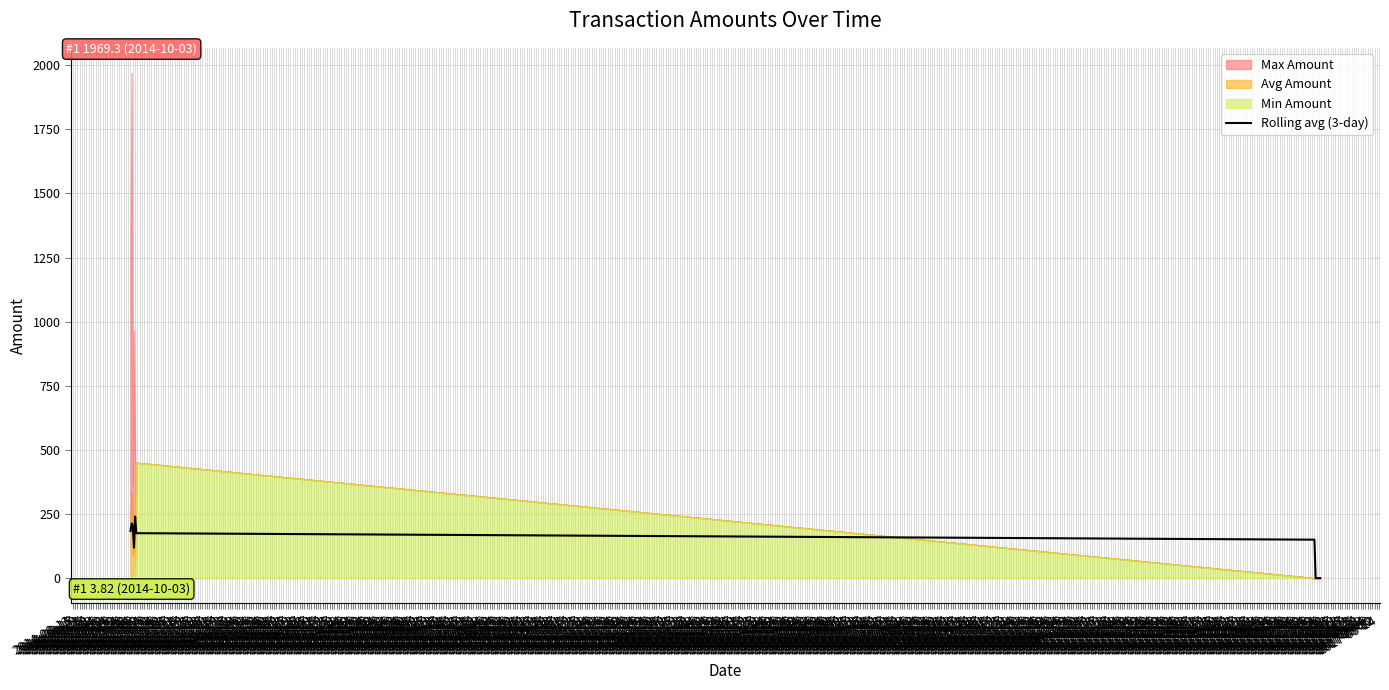

How many interior local peaks (higher than both neighbors) does the data have?

2